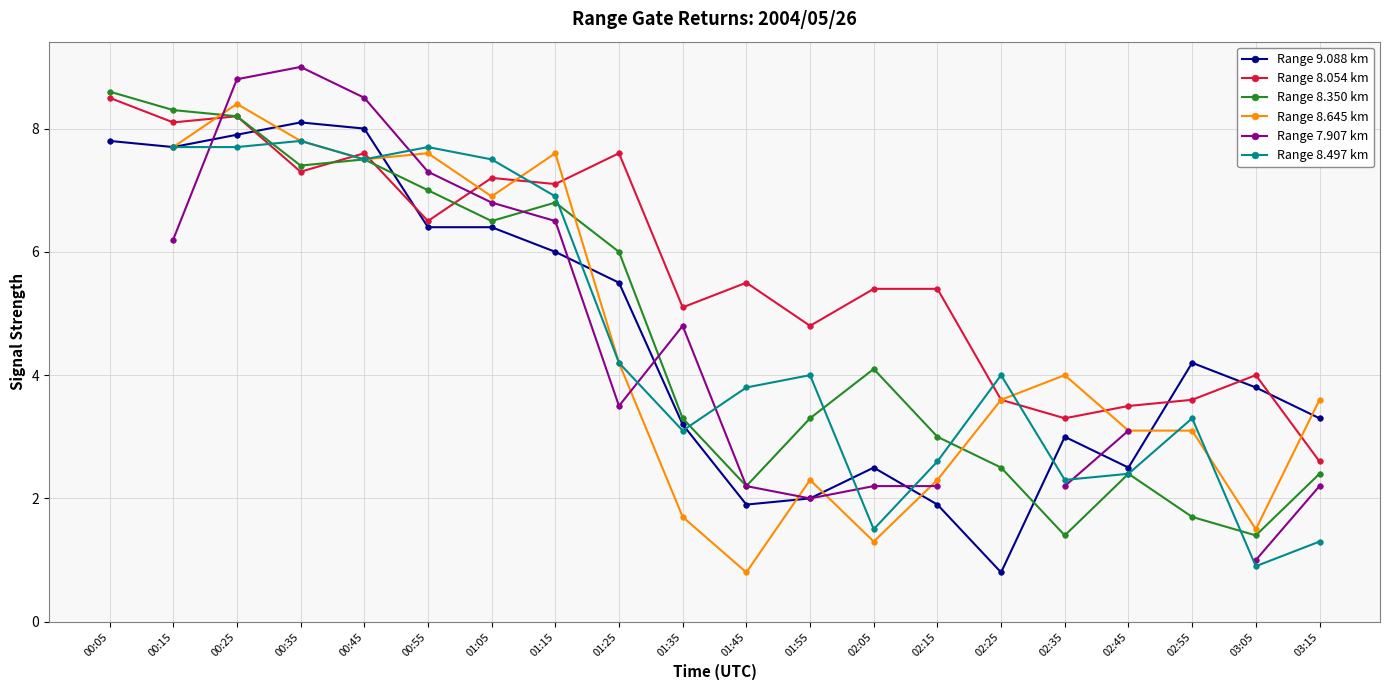

What is the value of the Range 8.350 km point at the 15th from the left?

2.5